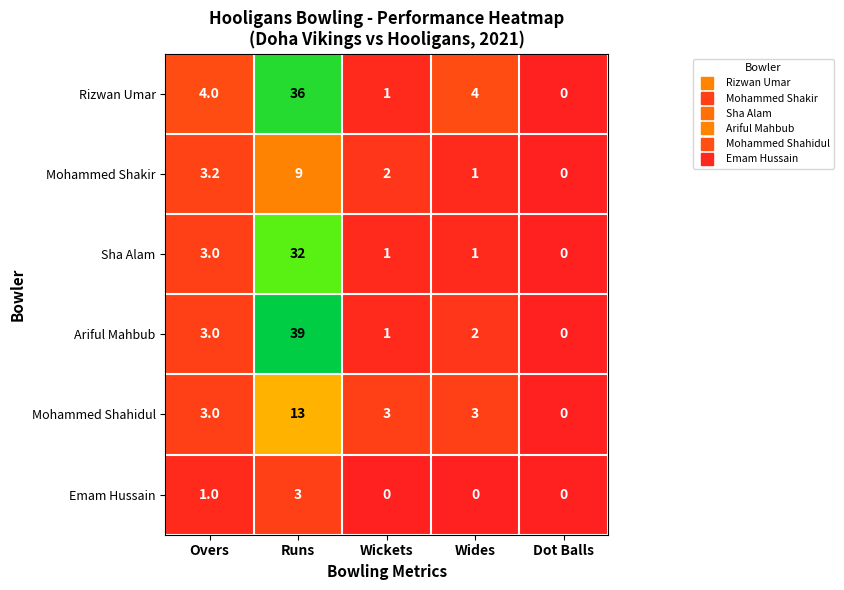

At which category is the sum across all series the highest?

Runs